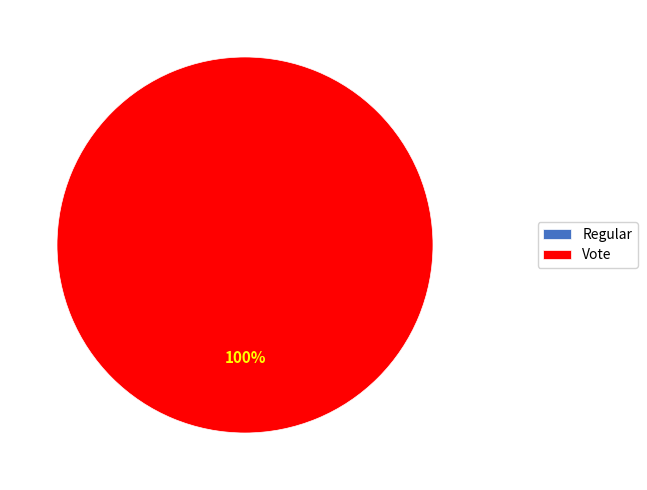

Which has a higher value, Regular or Vote?

Vote